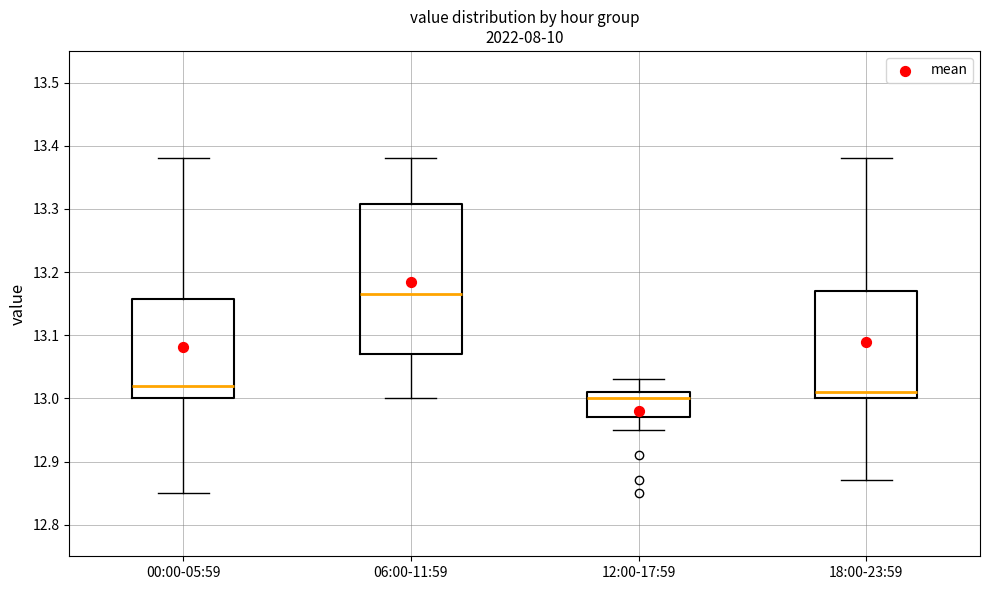

Where is the upper edge of the box for 18:00-23:59 on the y-axis? The values are not printed on the chart, so give them approximately, as read against the axis.

13.17